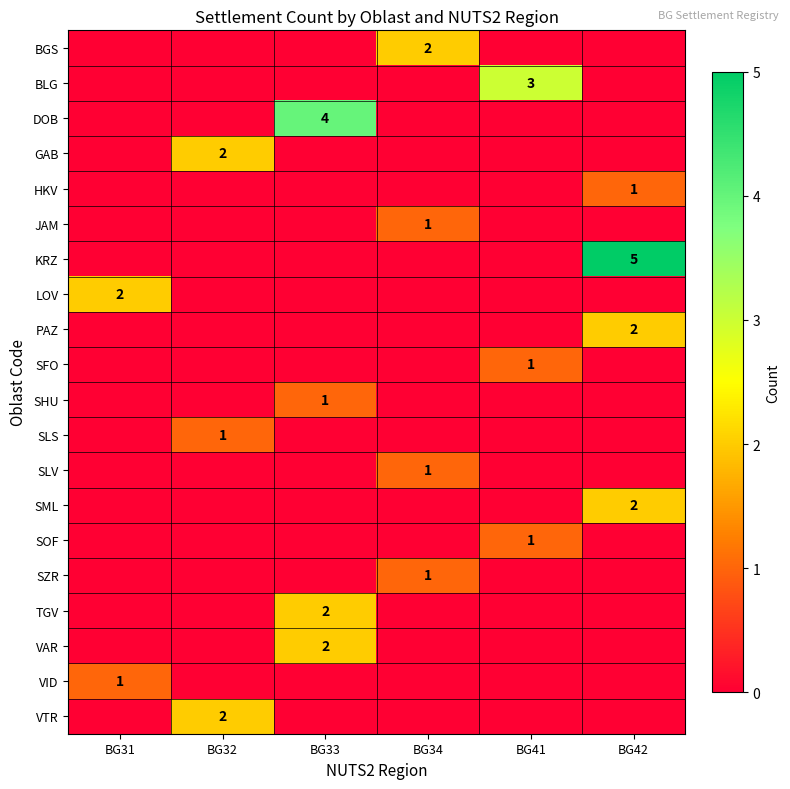

Which category has the highest value across all series?

BG42